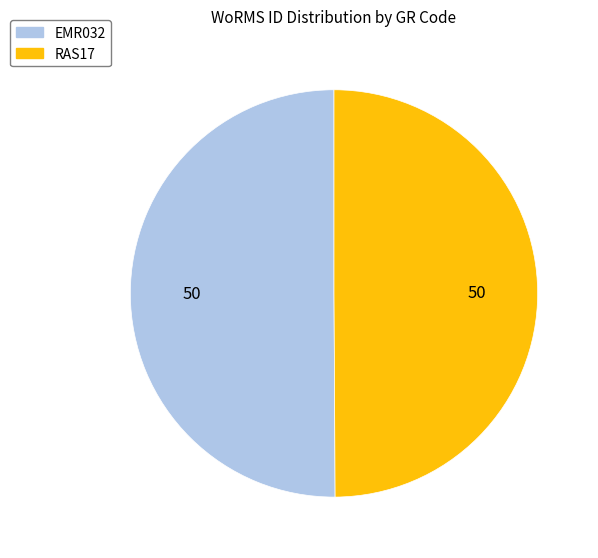

The EMR032 slice represents 40% of the pie. True or false?

False